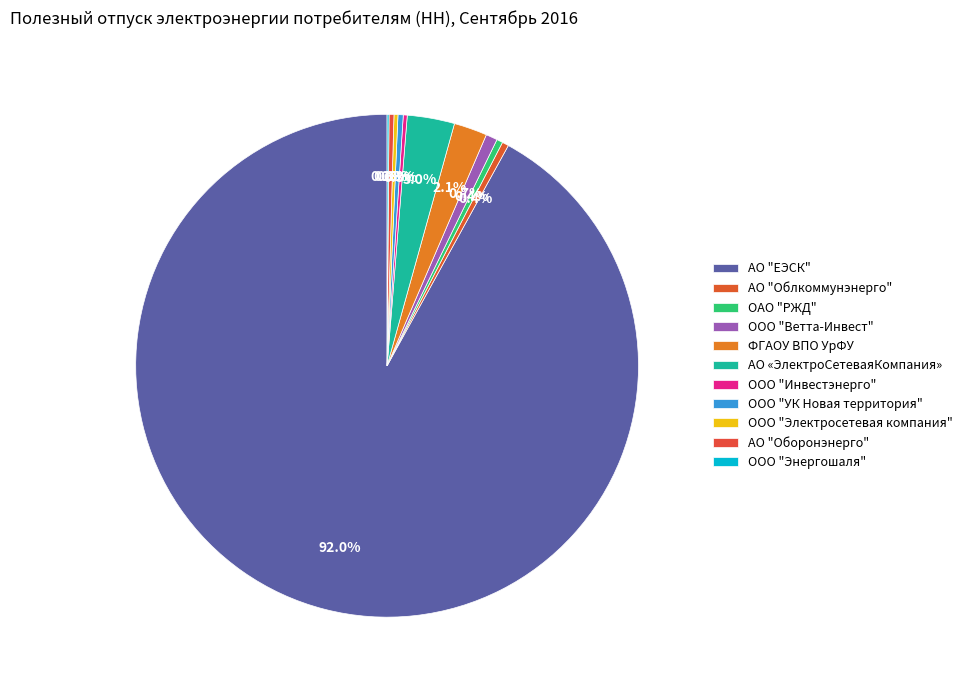

Does ООО "Электросетевая компания" represent more than half of the total?

No